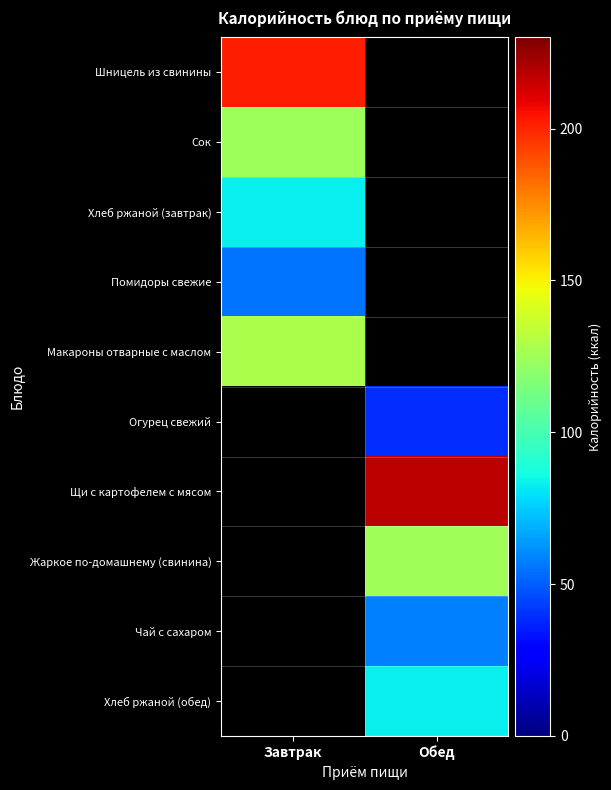

Which label corresponds to the largest value in the chart?

Обед